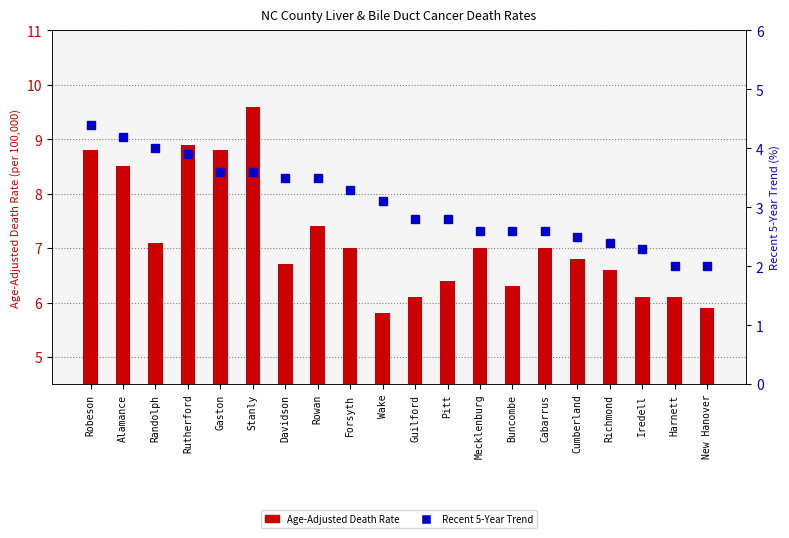

Is the value of Recent 5-Year Trend at Gaston greater than the value of Age-Adjusted Death Rate at Alamance?

No